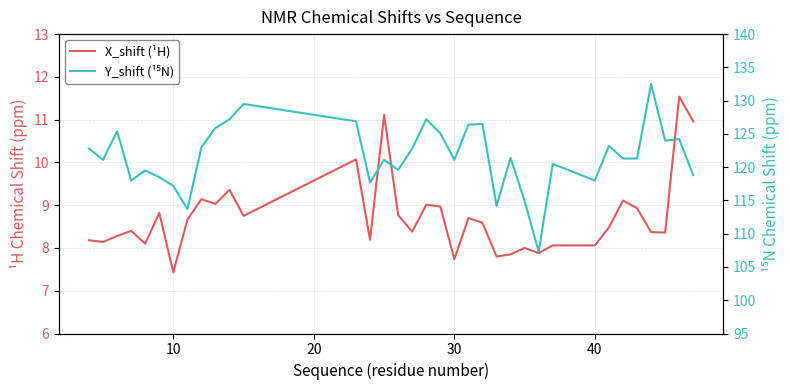

True or false: X_shift (¹H) has a value of 5.0 at 10.

False